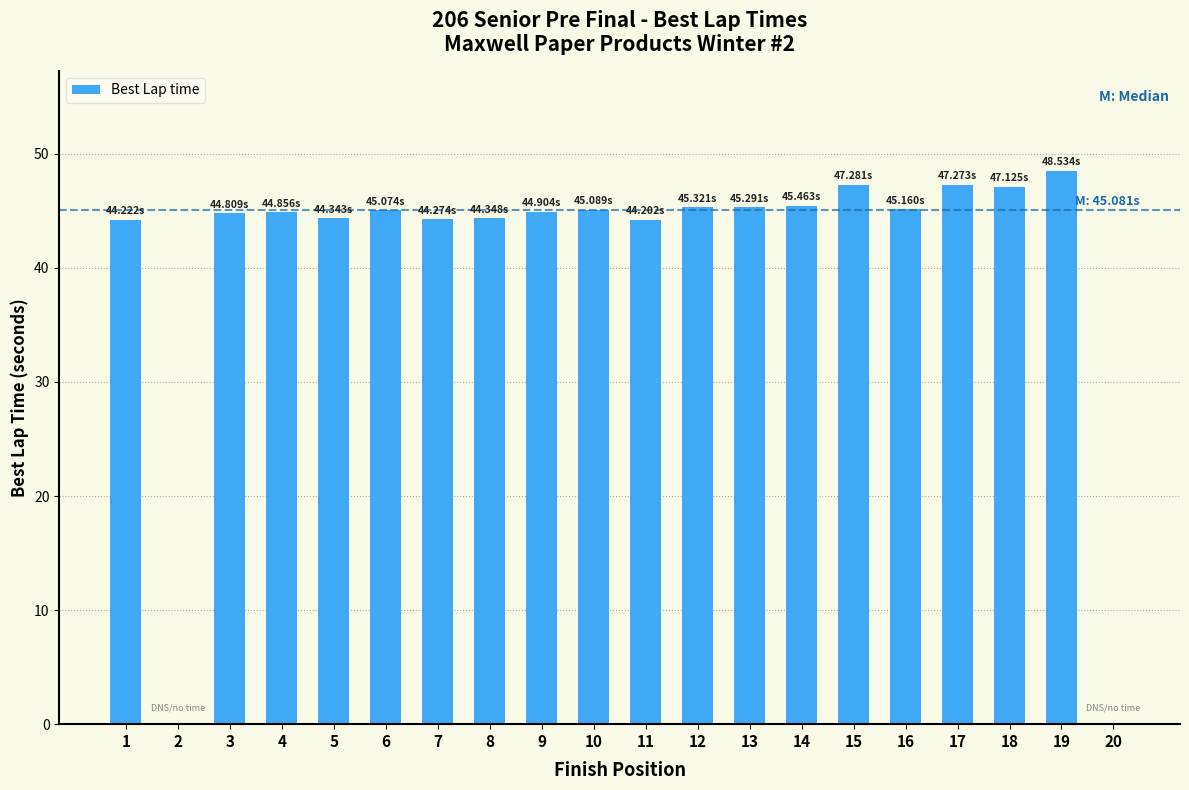

What is the change in value from 4 to 15?

+2.4